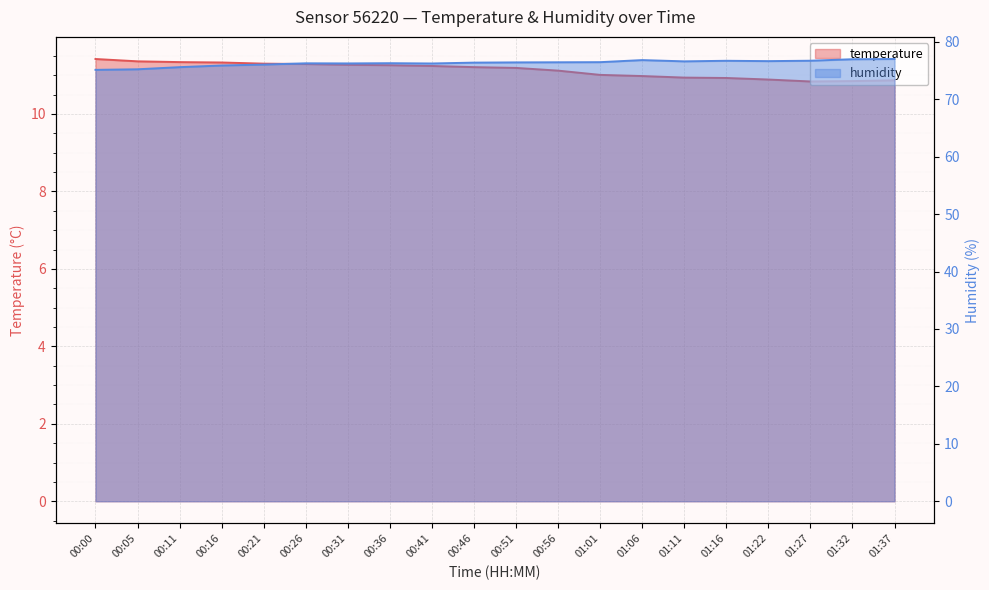

At which label does humidity reach its minimum?

00:00